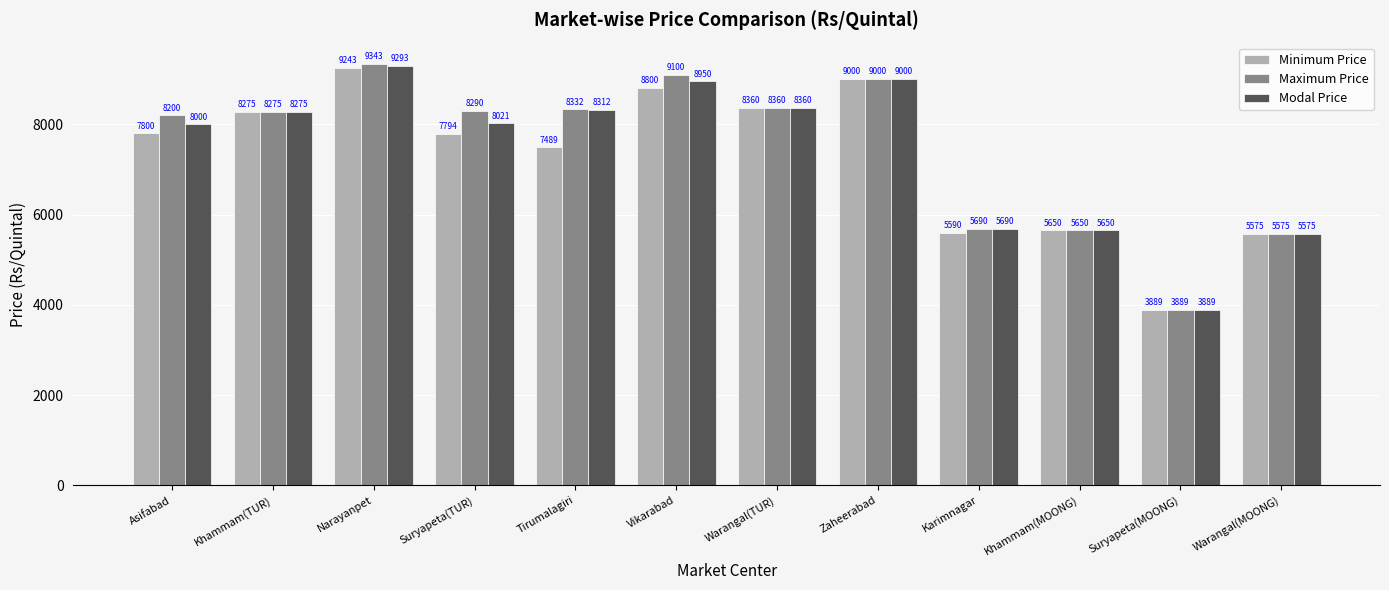

Reading right to left, transcribe all the data shown in this chart.

Minimum Price: 5575	3889	5650	5590	9000	8360	8800	7489	7794	9243	8275	7800
Maximum Price: 5575	3889	5650	5690	9000	8360	9100	8332	8290	9343	8275	8200
Modal Price: 5575	3889	5650	5690	9000	8360	8950	8312	8021	9293	8275	8000